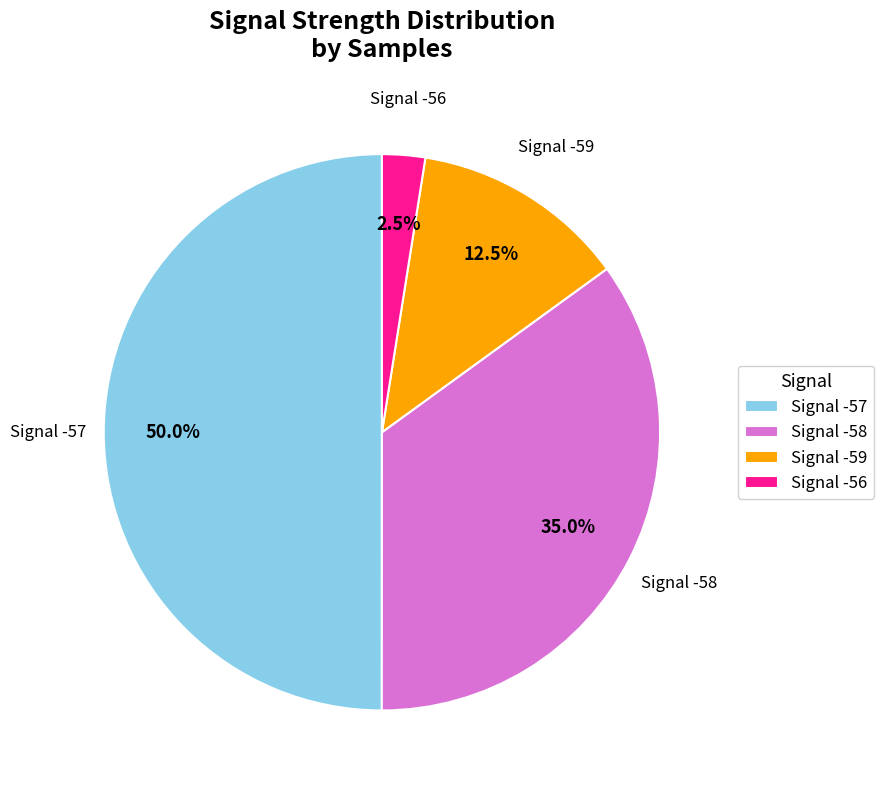

To the nearest percent, what is the average slice percentage?

25%